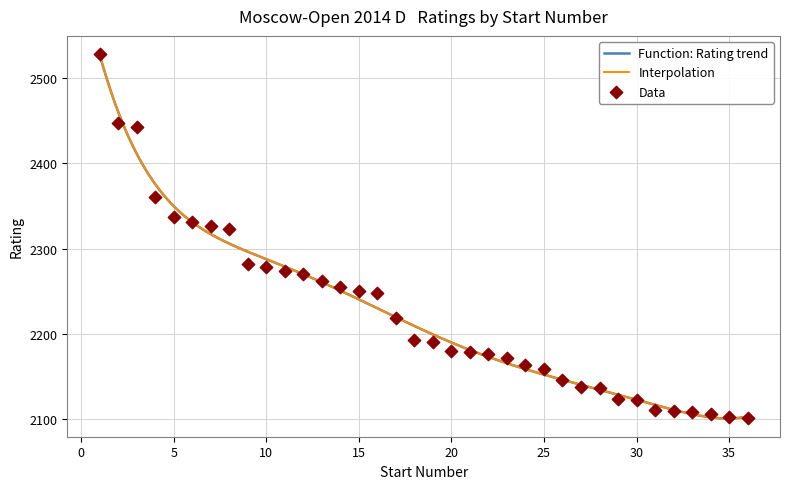

What is the ratio of the value at 2 to the value at 14?

1.1